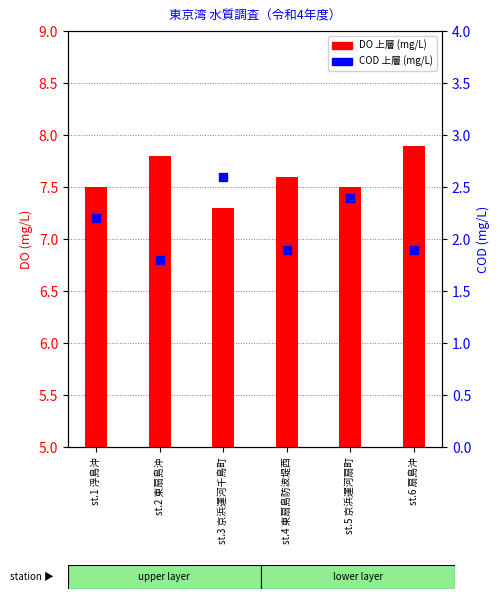

At how many categories does at least one series exceed 4?

6